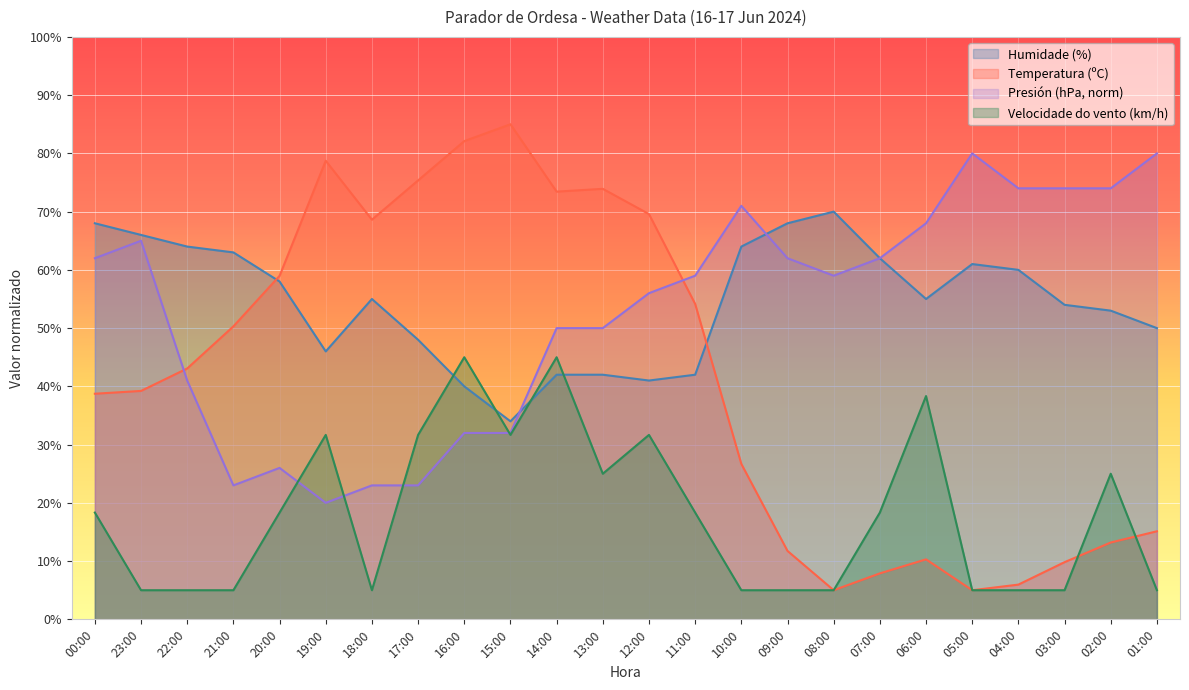

Which series ends up on top after the final intersection of Humidade (%) and Temperatura (ºC)?

Humidade (%)